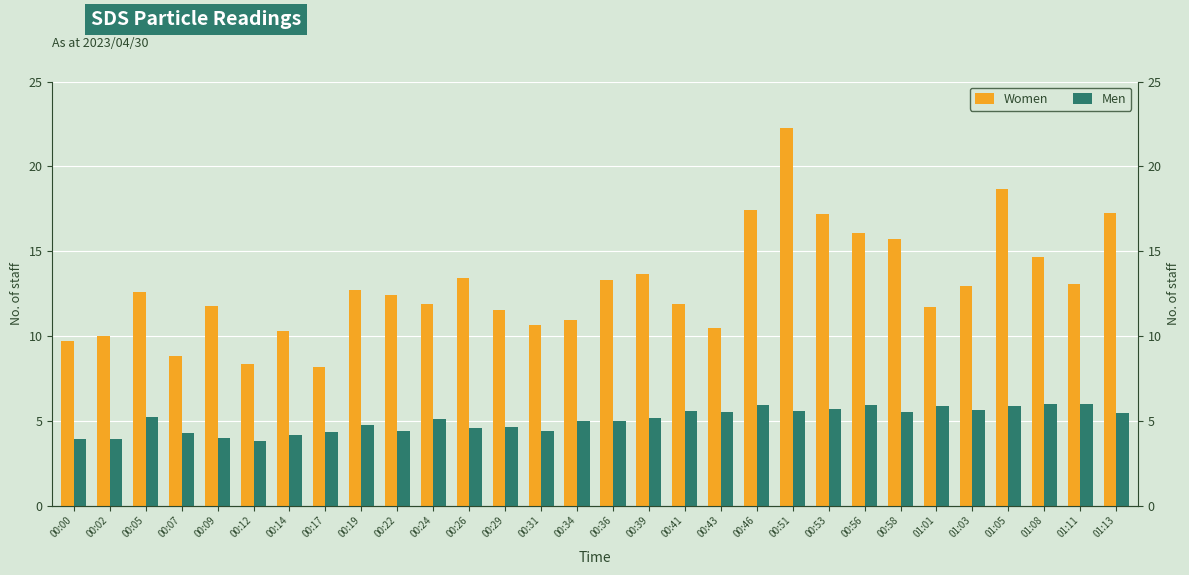

Is the value of Women at 00:02 greater than the value of Men at 00:53?

Yes